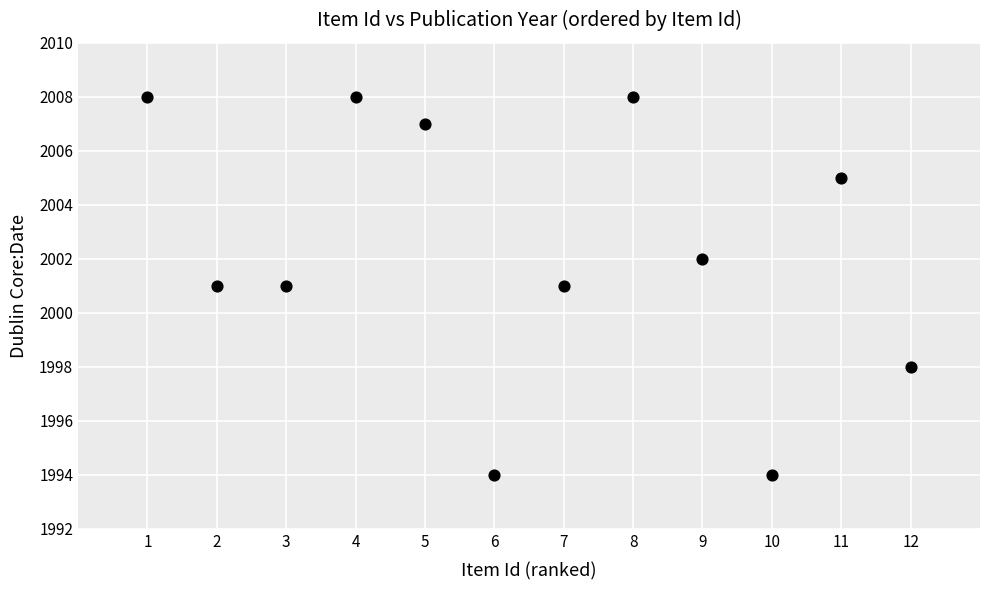

What is the average X value?

6